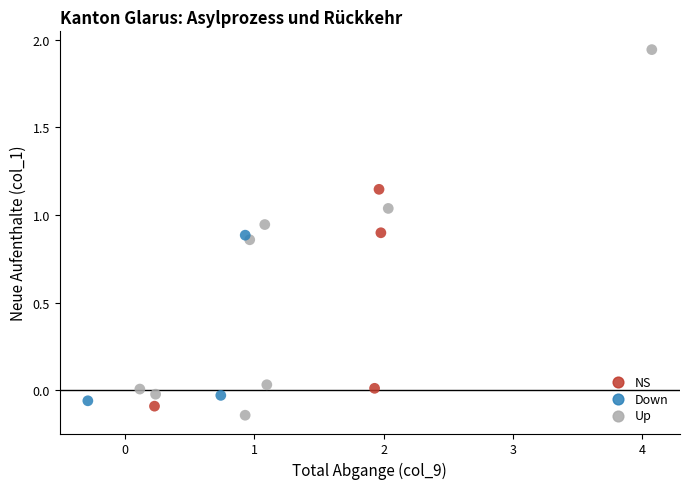

Which series has the widest spread of Y values?

NS